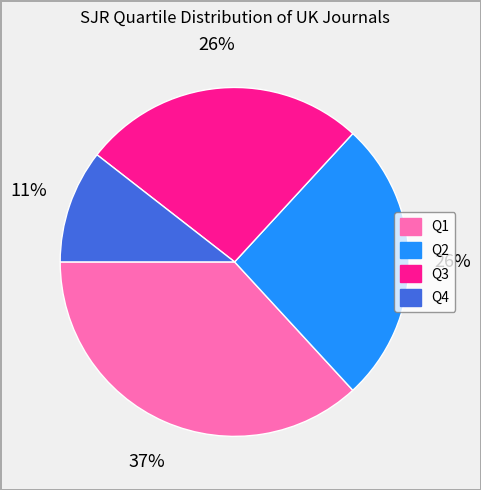

To the nearest percent, what percentage of the pie is Q3?

26%